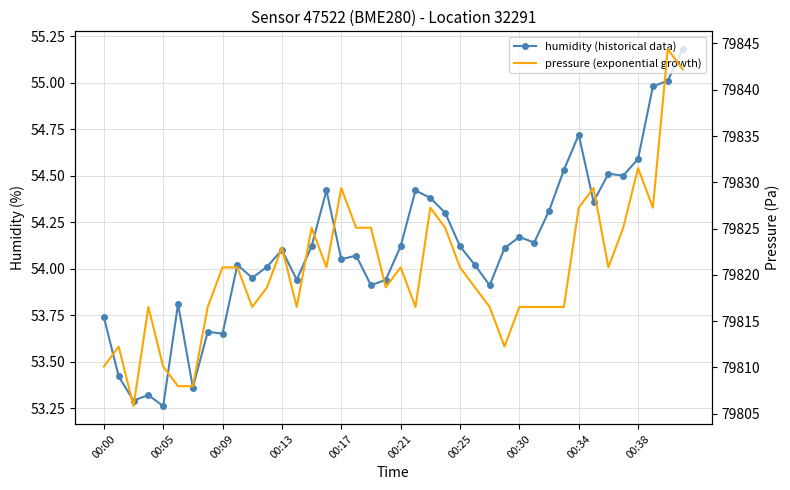

How many data points in humidity are above 54?

26